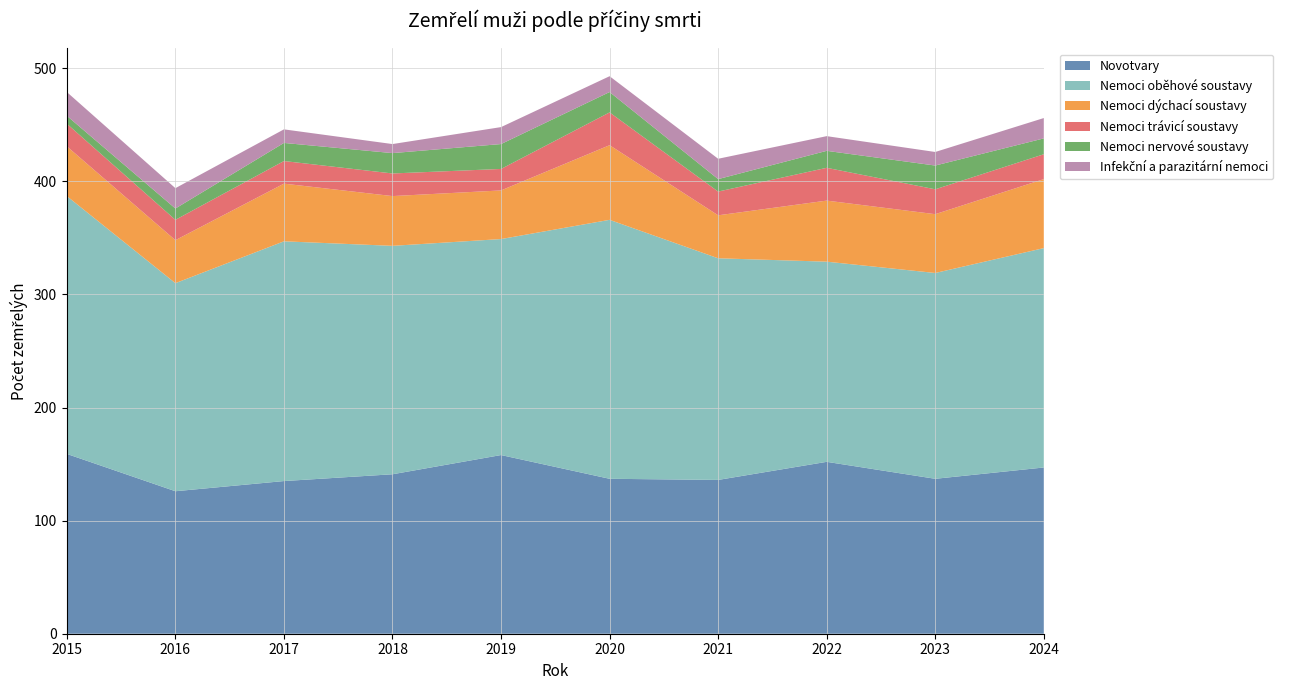

Reading left to right, extract all data points from this chart.

Novotvary: 159	126	135	141	158	137	136	152	137	147
Nemoci oběhové soustavy: 228	184	212	202	191	229	196	177	182	194
Nemoci dýchací soustavy: 44	38	51	44	43	66	38	54	52	61
Nemoci trávicí soustavy: 20	18	20	20	19	29	21	29	22	22
Nemoci nervové soustavy: 7	10	16	18	22	18	11	15	21	14
Infekční a parazitární nemoci: 21	18	12	8	15	14	18	13	12	18